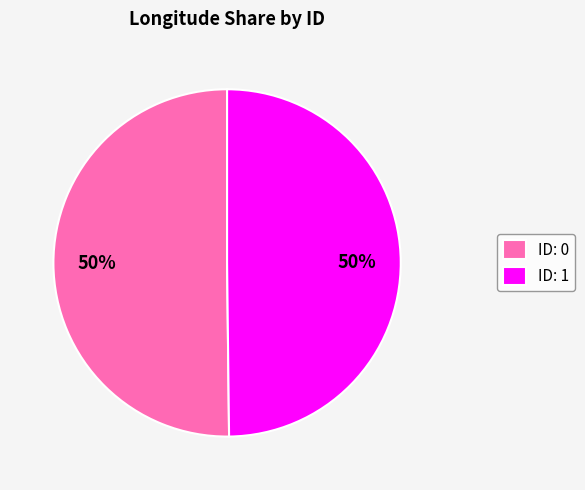

To the nearest percent, what portion does ID: 1 represent?

50%